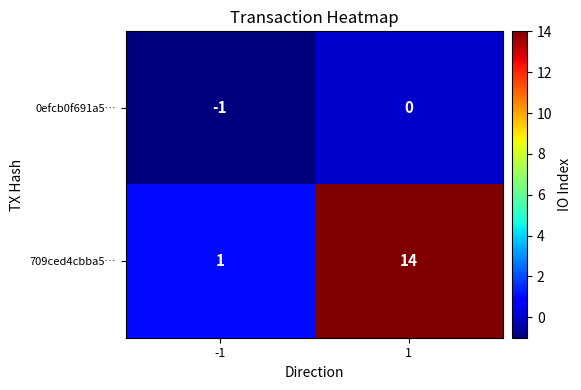

Rank the series by their average value, from highest to lowest.

709ced4cbba5…, 0efcb0f691a5…